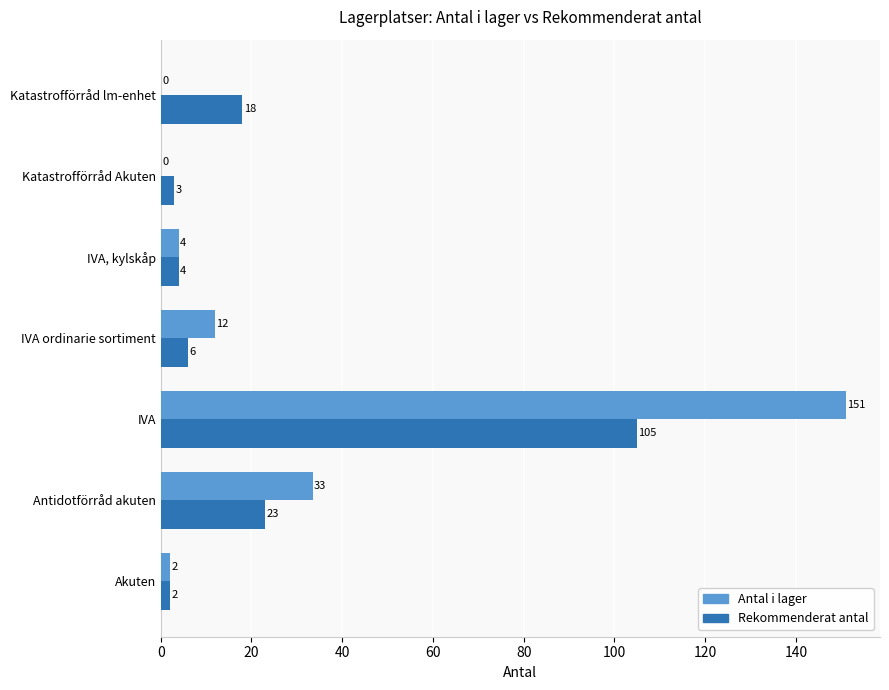

What value does the Antal i lager series have at Akuten?

2.0